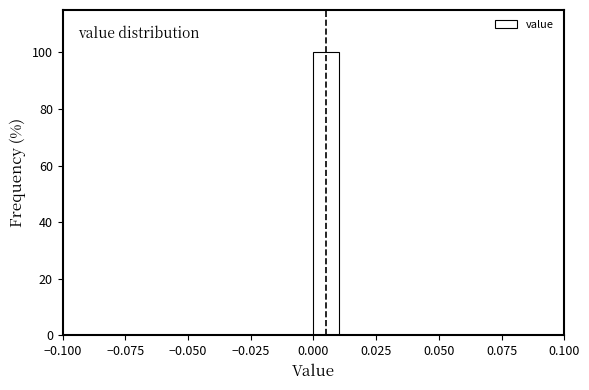

Read against the x-axis, roughly where is the centre of the tallest bar?

0.005